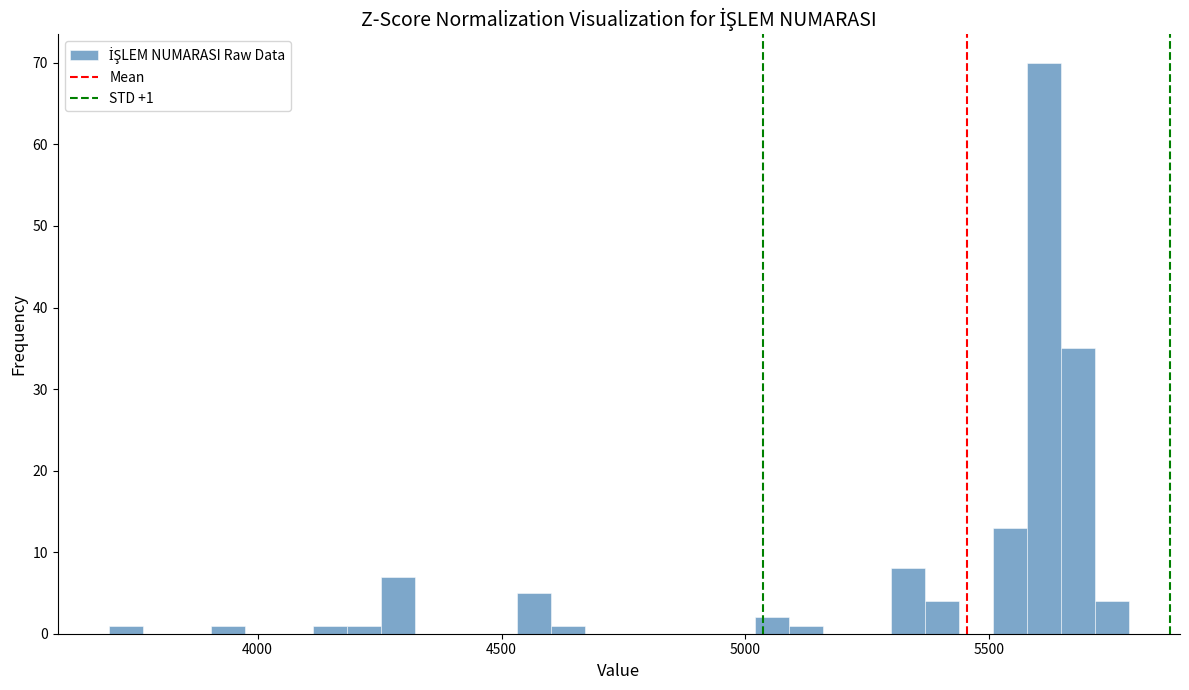

Read against the x-axis, roughly where is the centre of the tallest bar?

5600